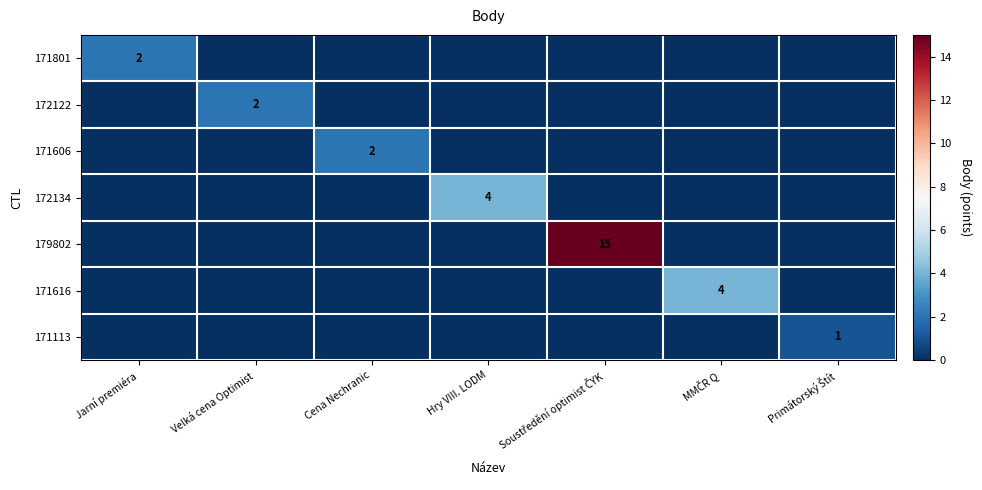

At how many categories does at least one series exceed 10?

1